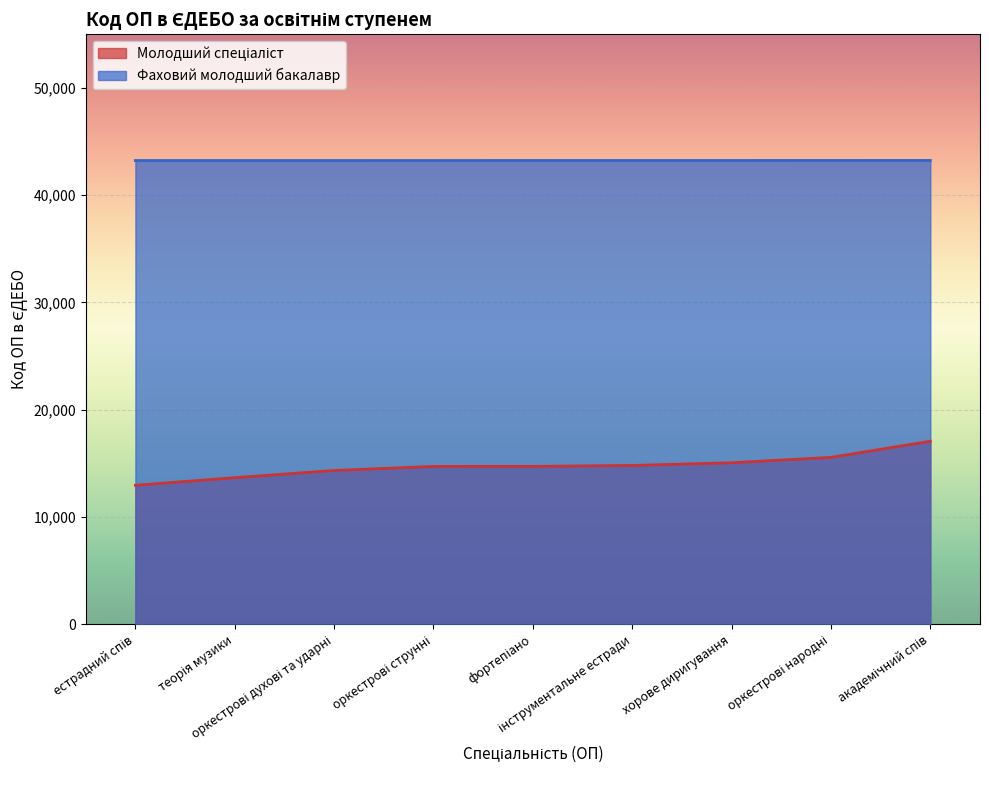

Reading right to left, what are all the values shown in this chart?

Молодший спеціаліст: 17071	15567	15063	14815	14724	14723	14346	13674	12963
Фаховий молодший бакалавр: 43239	43238	43236	43235	43234	43233	43232	43231	43230